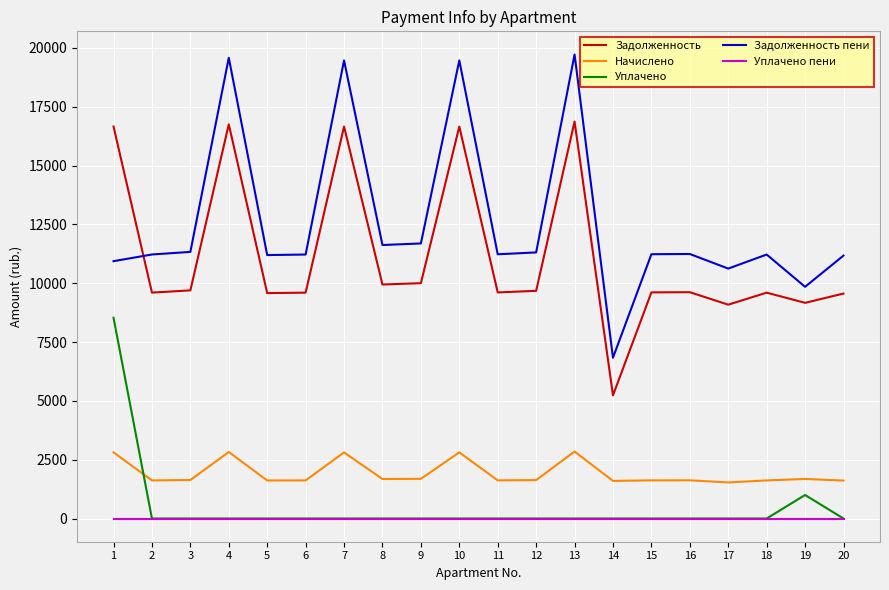

Where does the Задолженность пени series first go above 11233?

3